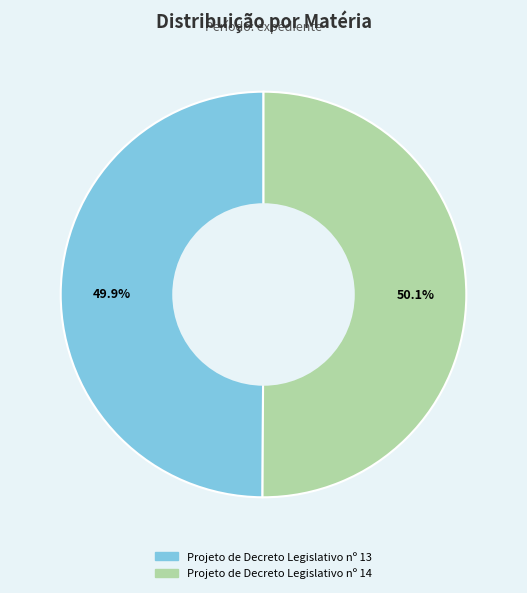

Is it true that Projeto de Decreto Legislativo nº 14 is 64% of the pie?

False